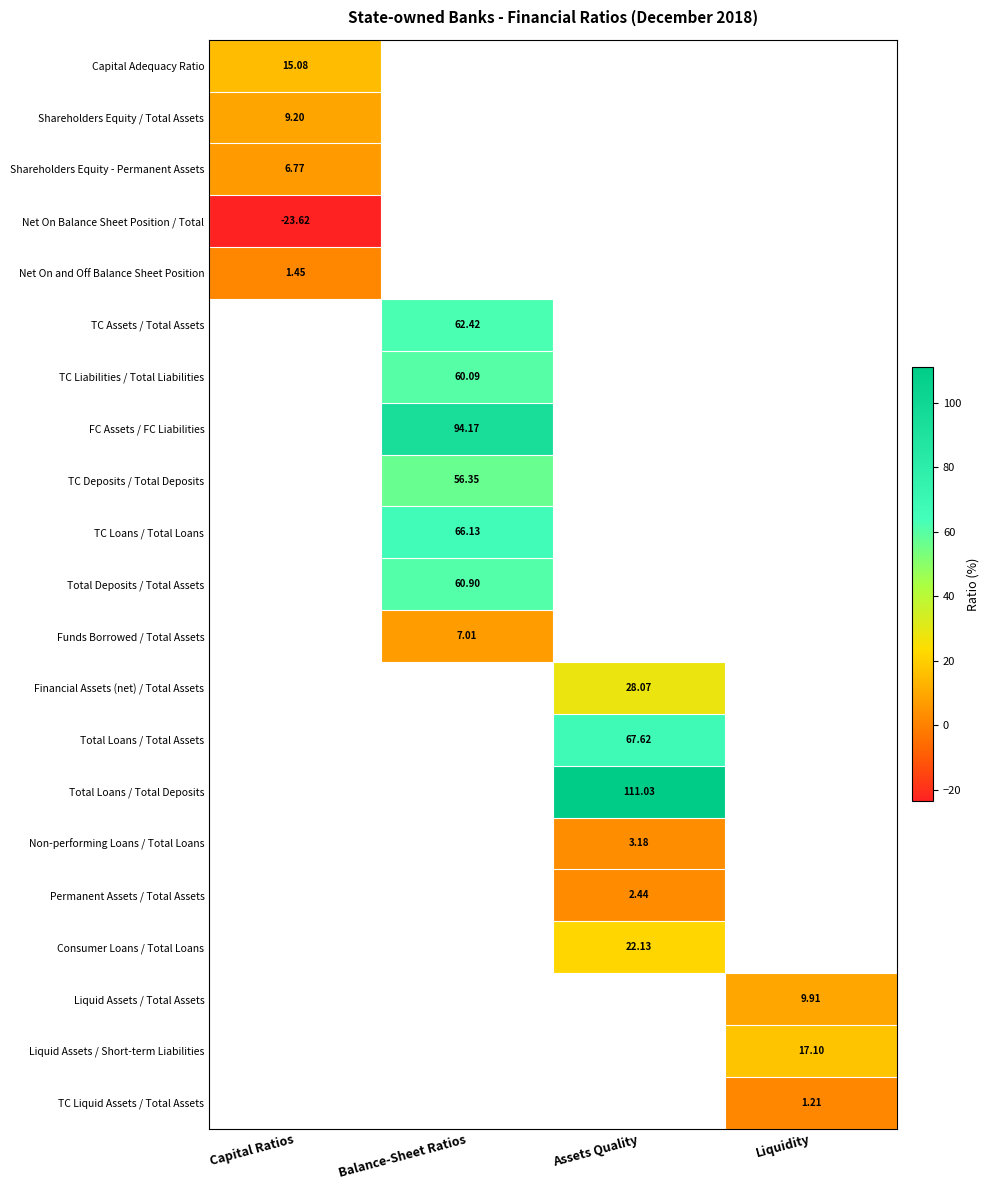

Which has a higher value, Capital Ratios or Balance-Sheet Ratios?

Balance-Sheet Ratios